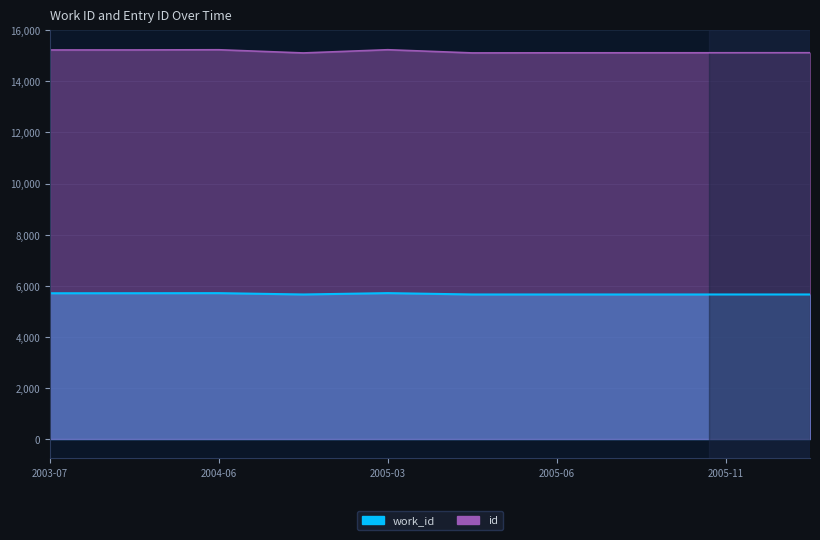

Rank the categories by id value from highest to lowest.

2005-03-08, 2004-06-22, 2003-12-30, 2003-07-29, 2006-01-18, 2005-11-21, 2005-08-24, 2005-06-22, 2005-05-27, 2005-02-14